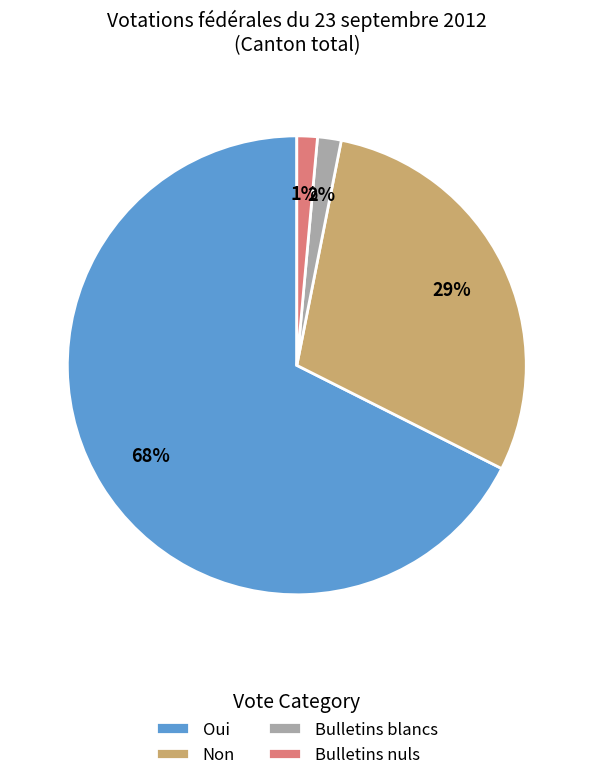

Is there any slice that represents more than half of the pie?

Yes